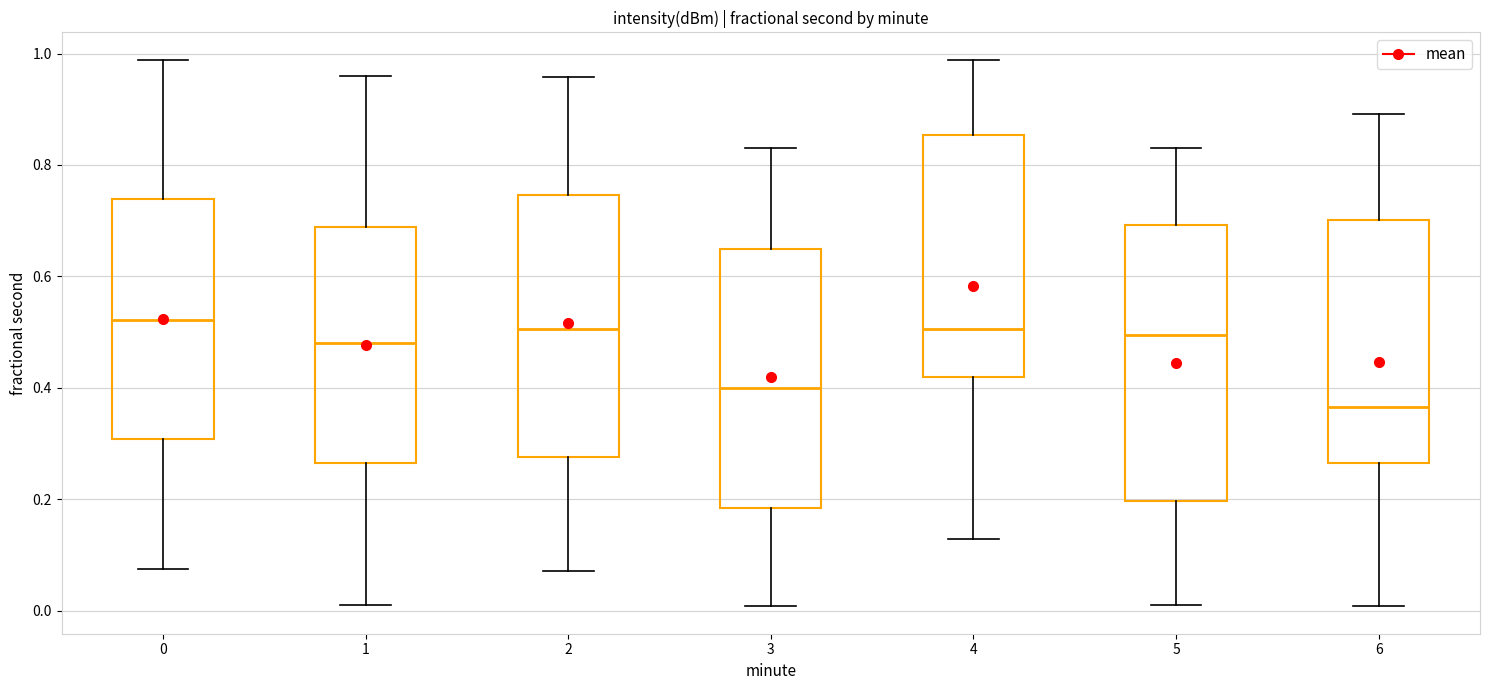

Reading left to right, transcribe this box plot: for each box, give where its median line is, the range the box spans, and where its two whiskers end, as read against the y-axis. The values are not printed on the chart, so give them approximately, as read against the axis.

0: median 0.52, box 0.30 to 0.74, whiskers 0.08 to 0.98
1: median 0.48, box 0.26 to 0.68, whiskers 0.02 to 0.96
2: median 0.50, box 0.28 to 0.74, whiskers 0.08 to 0.96
3: median 0.40, box 0.18 to 0.64, whiskers 0.00 to 0.84
4: median 0.50, box 0.42 to 0.86, whiskers 0.12 to 0.98
5: median 0.50, box 0.20 to 0.70, whiskers 0.02 to 0.84
6: median 0.36, box 0.26 to 0.70, whiskers 0.00 to 0.90